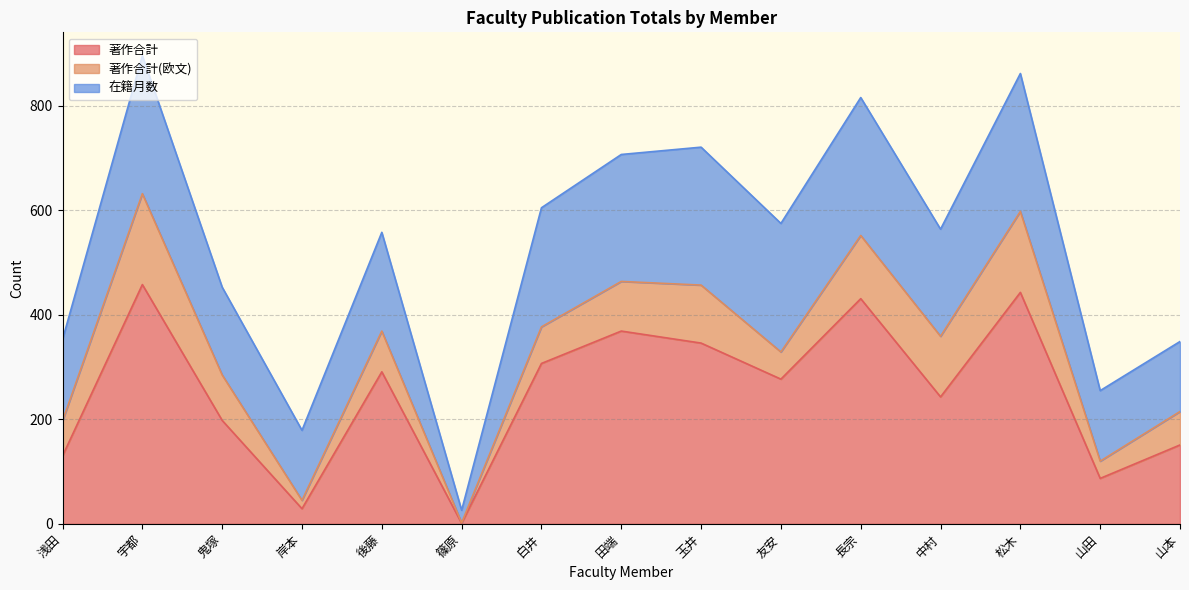

Which series has the largest total across all categories?

著作合計